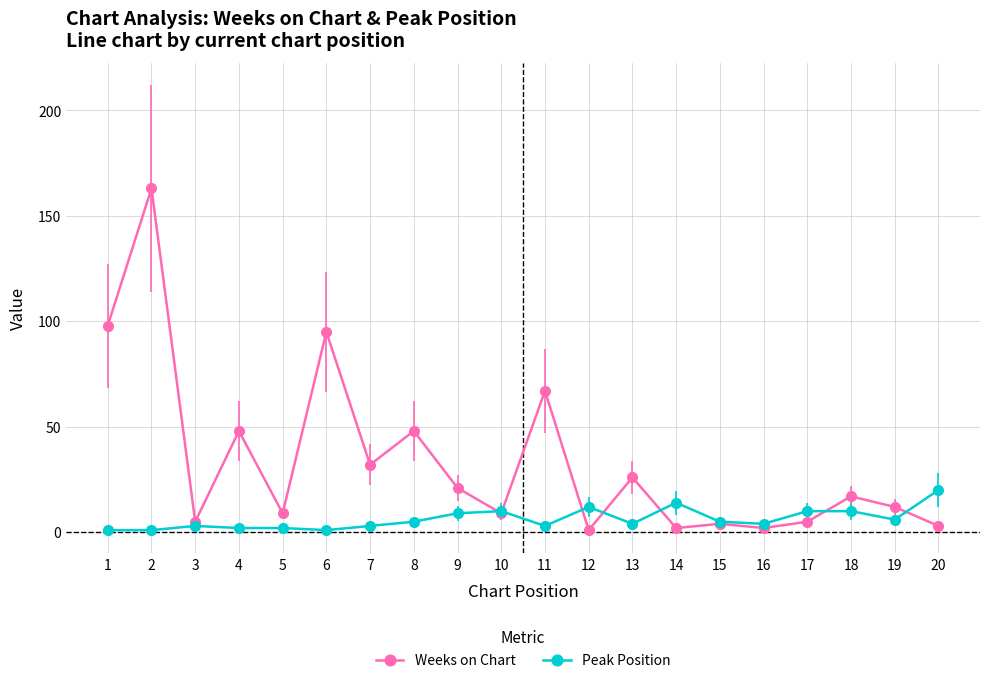

True or false: Peak Position has a value of 2 at 5.

True